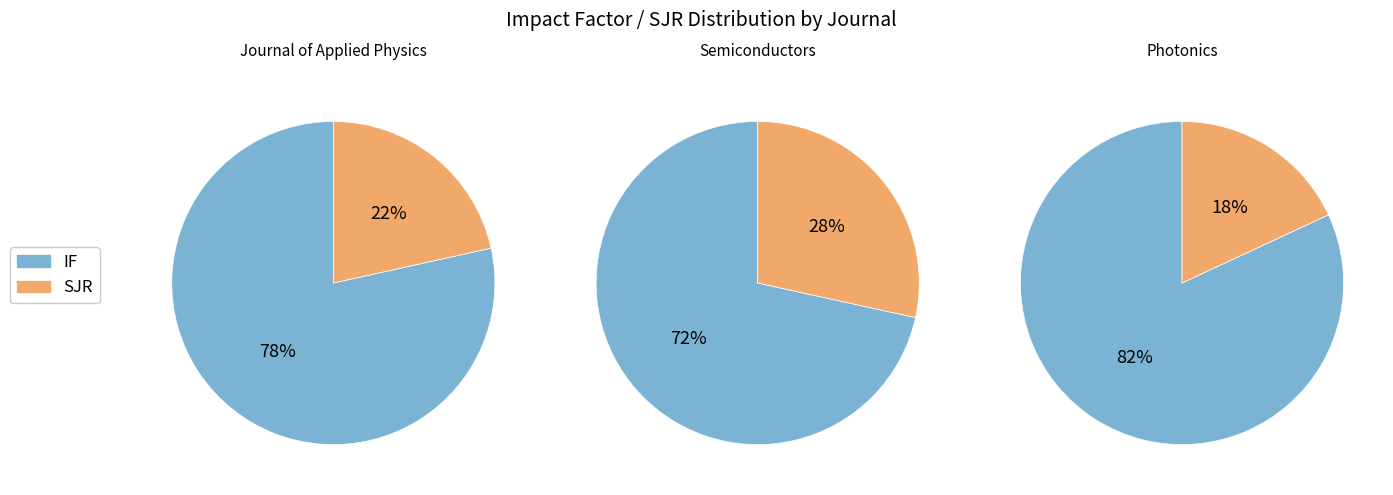

Rank the series at Semiconductors from highest to lowest value.

IF, SJR